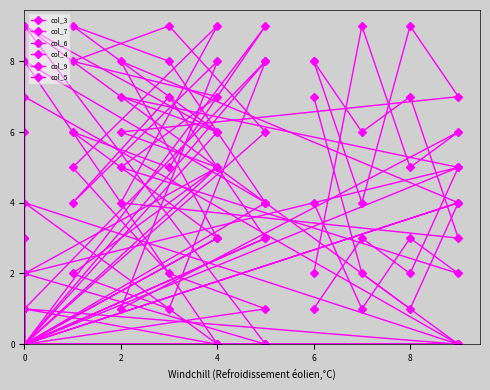

The value of col_5 at 6 is 3. True or false?

False